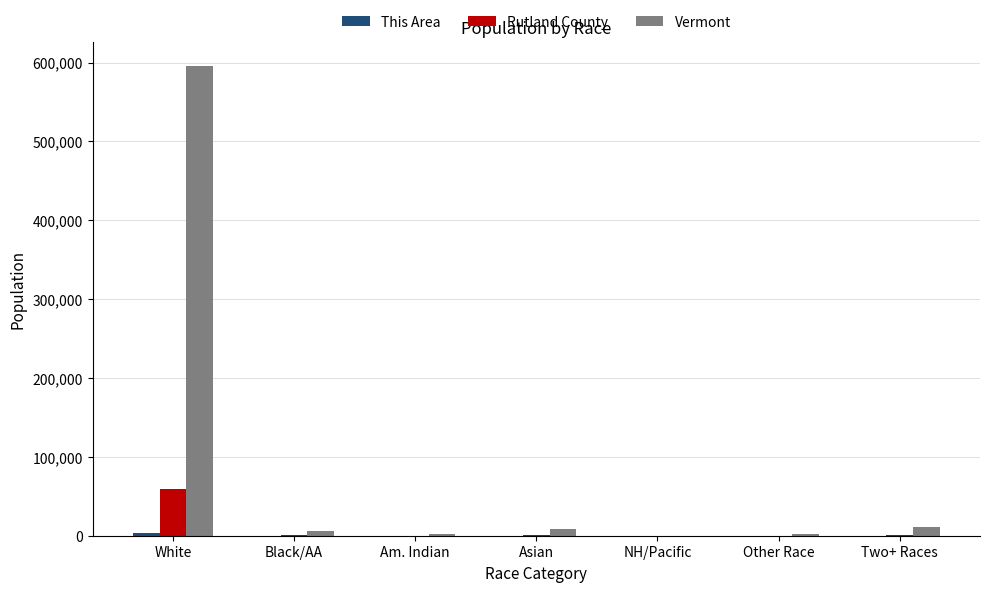

Is it true that Vermont equals 6277 at Black/AA?

True